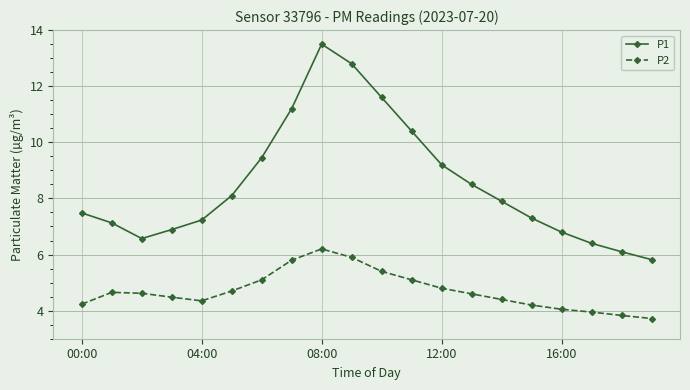

What is the minimum value for P2?

3.7